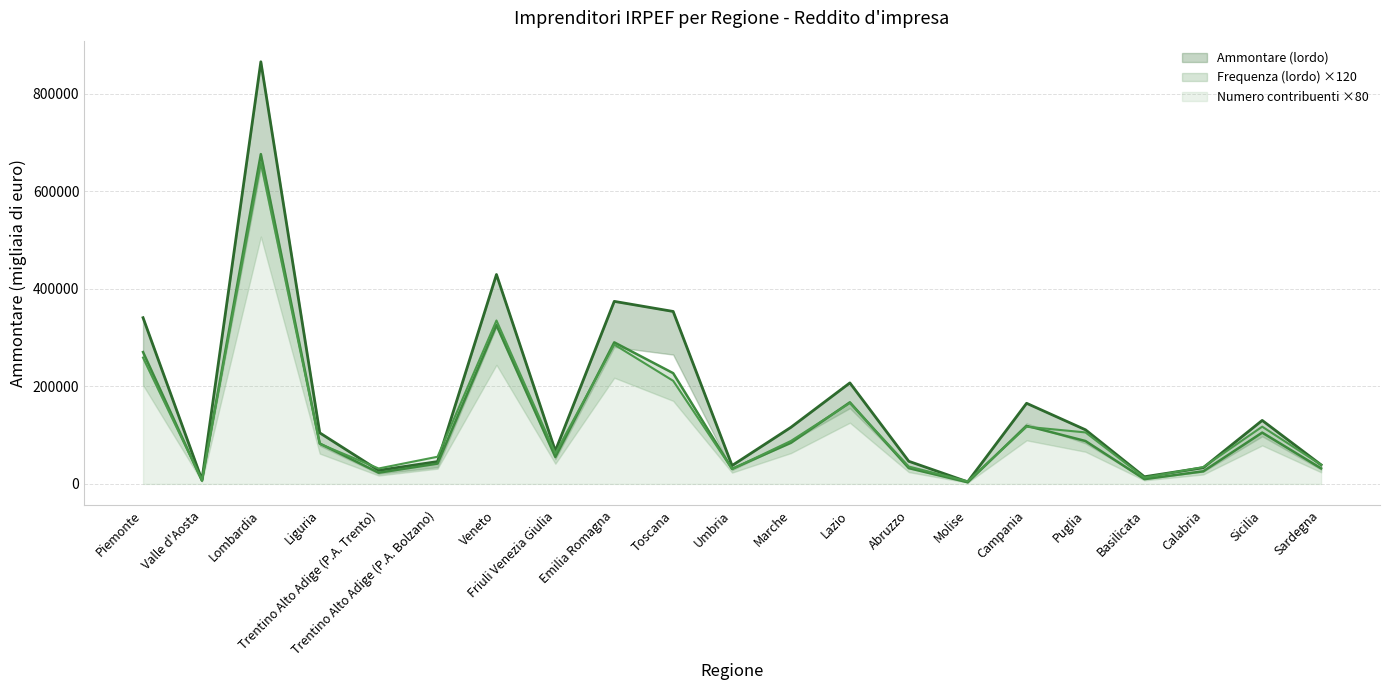

What is the difference between the Frequenza (lordo) values at Sicilia and Valle d'Aosta?

98520